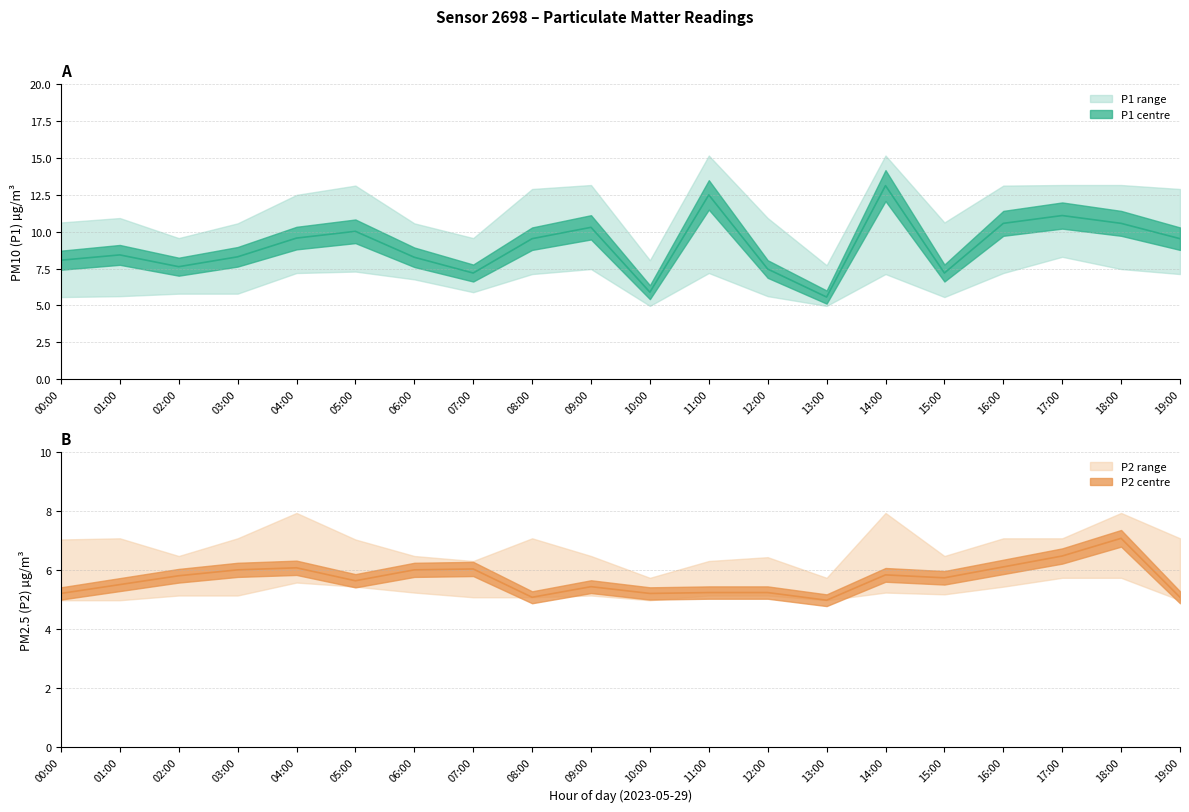

Which has a higher value, 10:00 or 07:00?

07:00